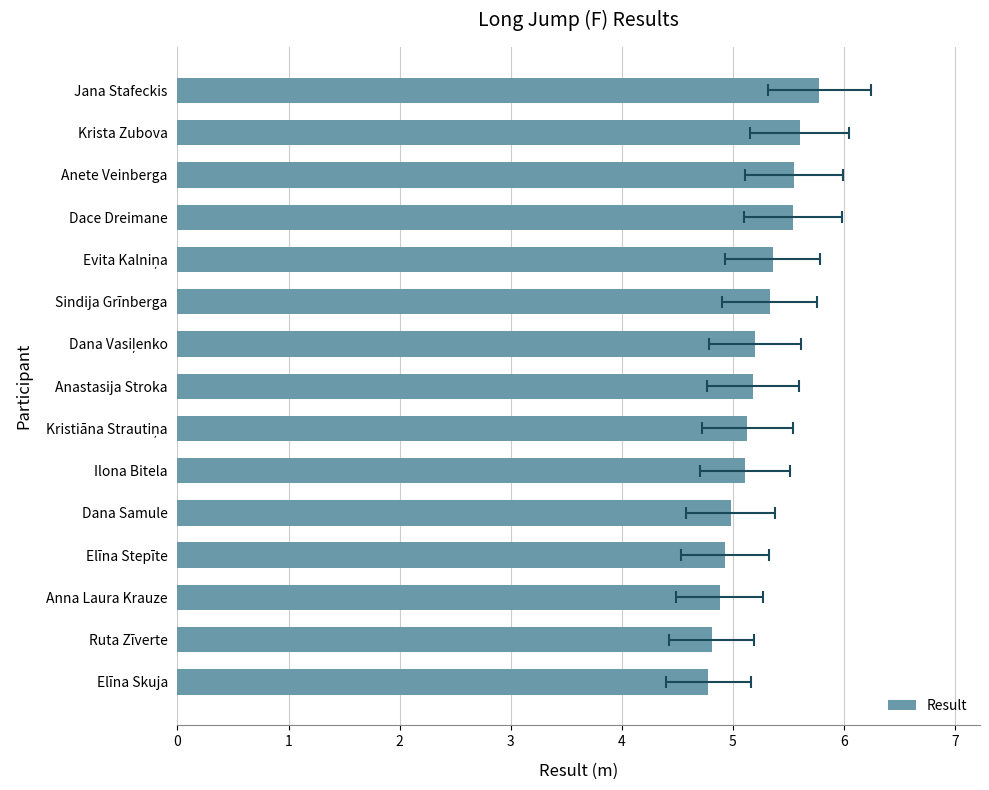

What is the sum of the values at 5 and 11?

10.3